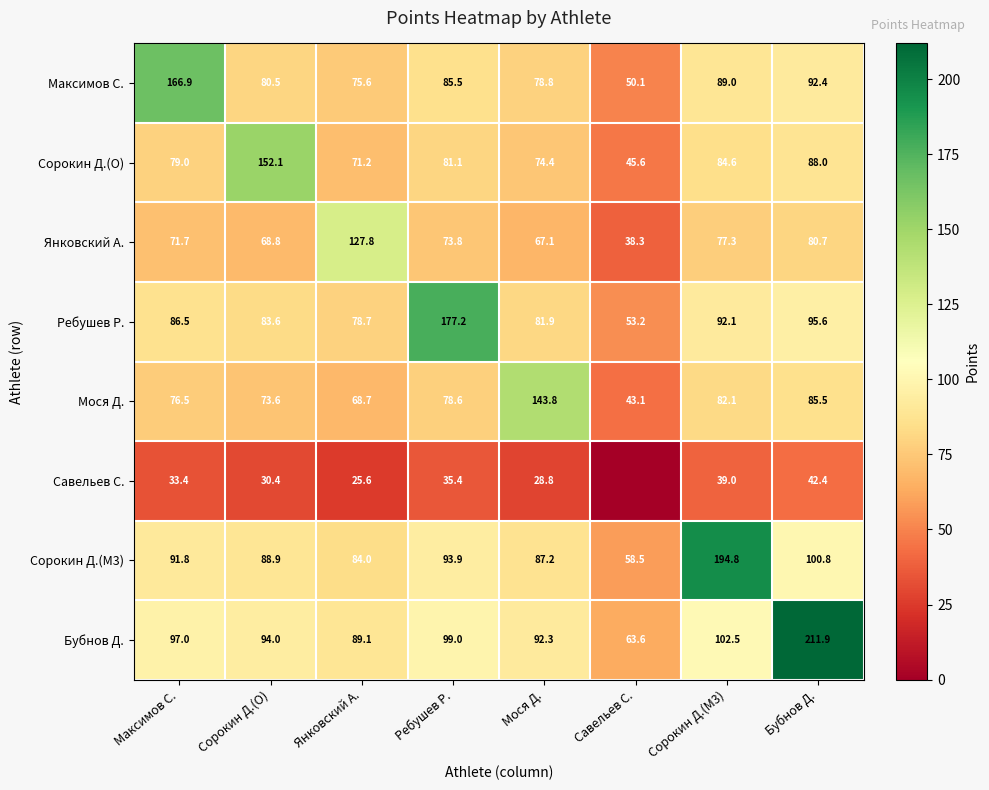

Is the value of Янковский А. at Мося Д. greater than the value of Максимов С. at Савельев С.?

Yes